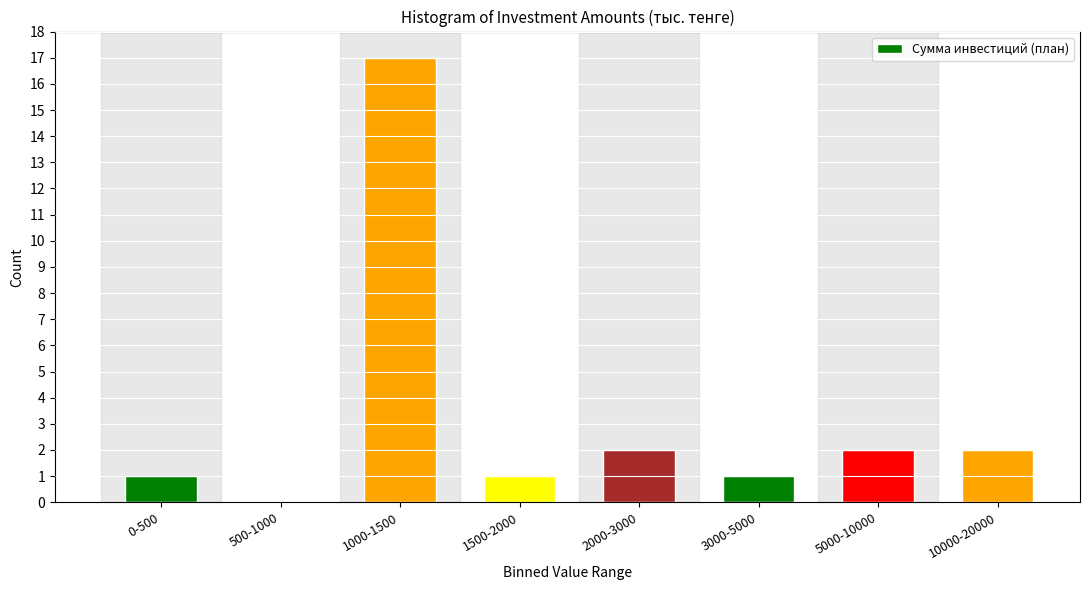

What is the sum of all values?

26